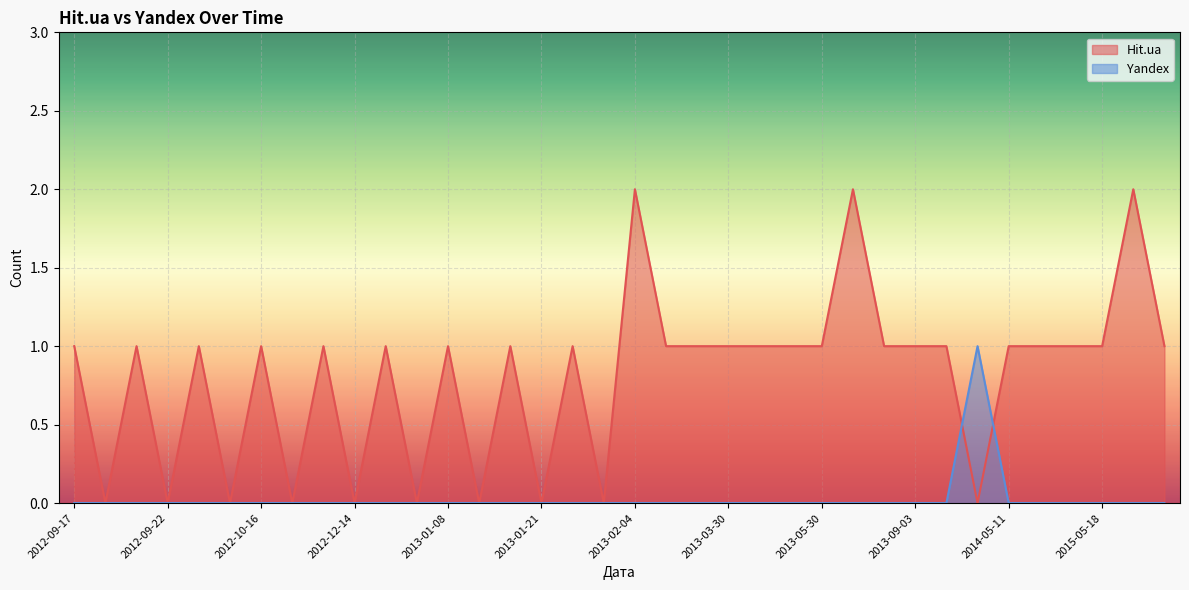

The value of Hit.ua at 2014-01-06 is 1. True or false?

True